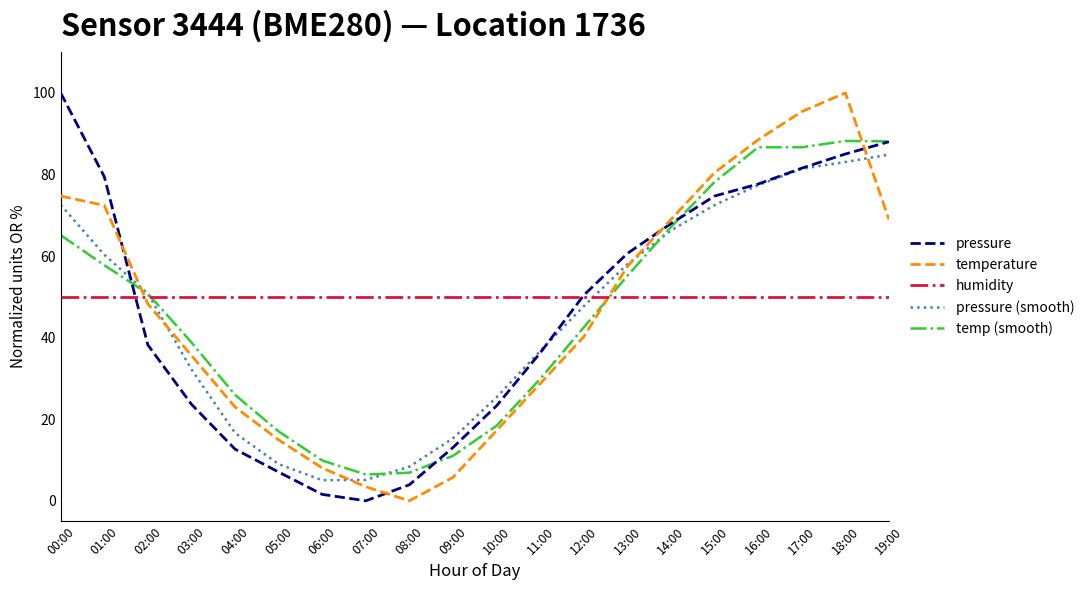

True or false: temperature has more than 1 interior local peaks.

False